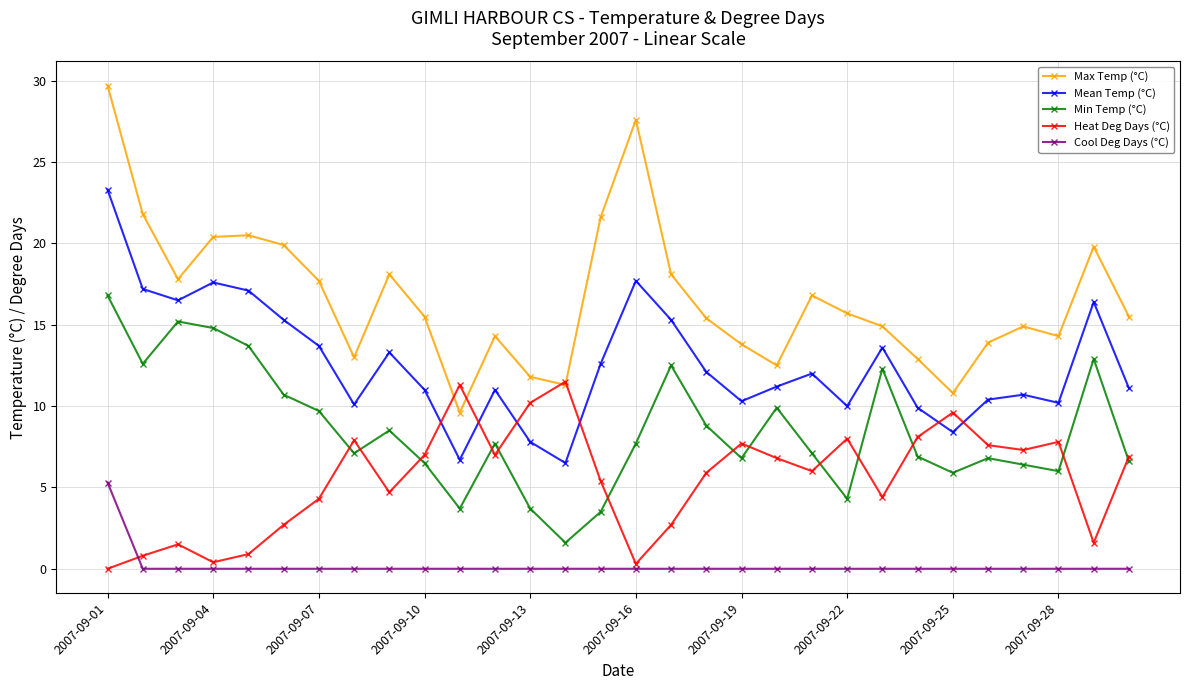

Count the number of categories in the chart.

30